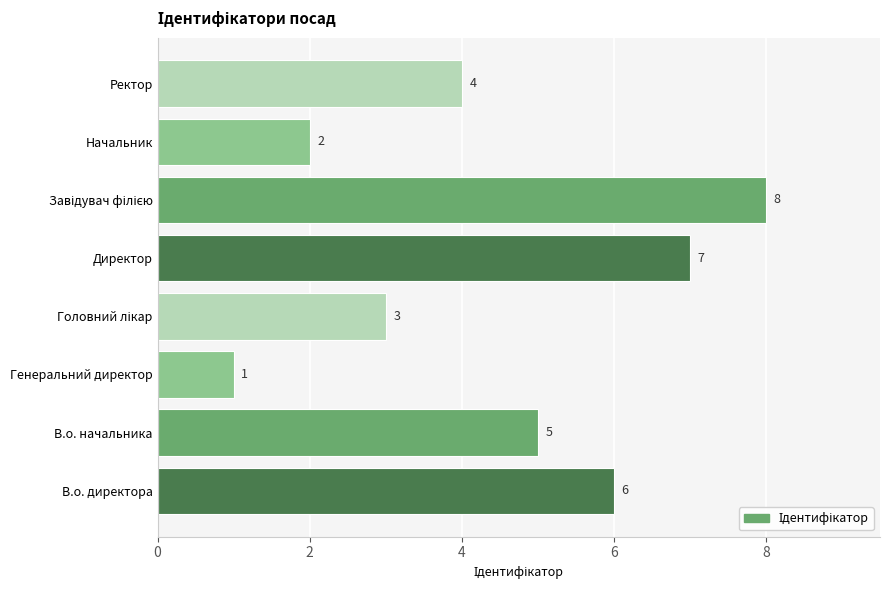

What is the sum of all values?

36